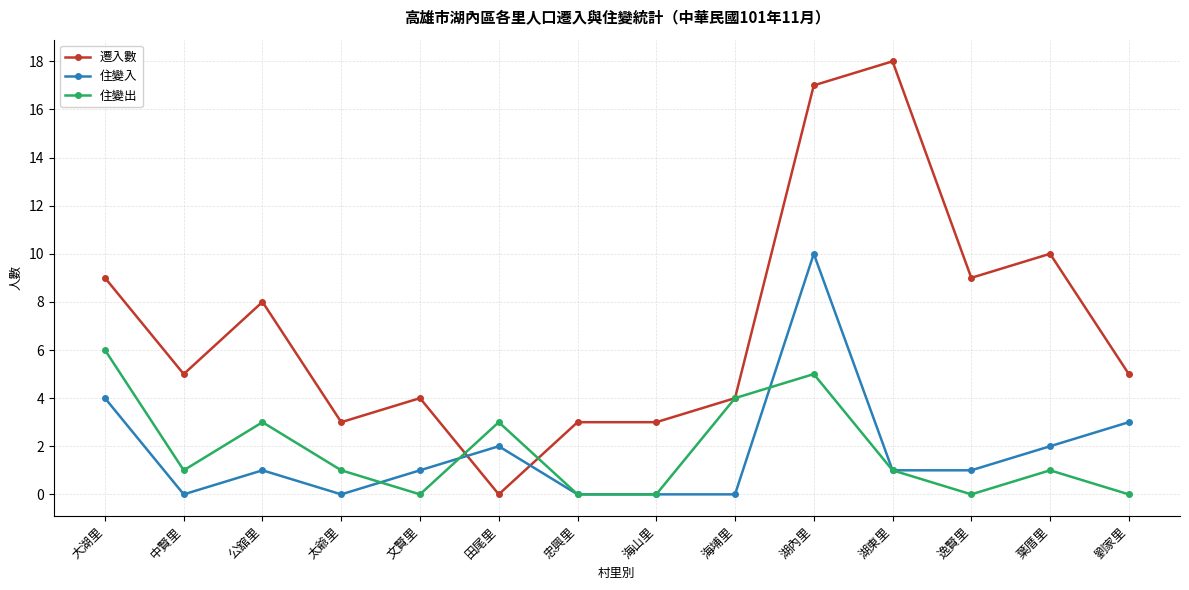

True or false: 住變出 has a value of 5 at 湖內里.

True